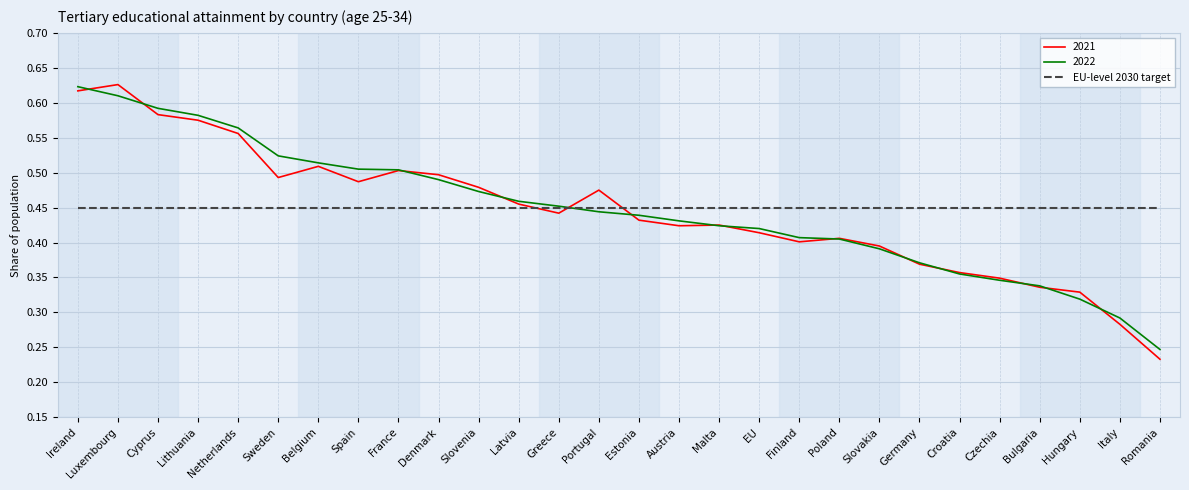

Which category has the lowest value across all series?

Romania